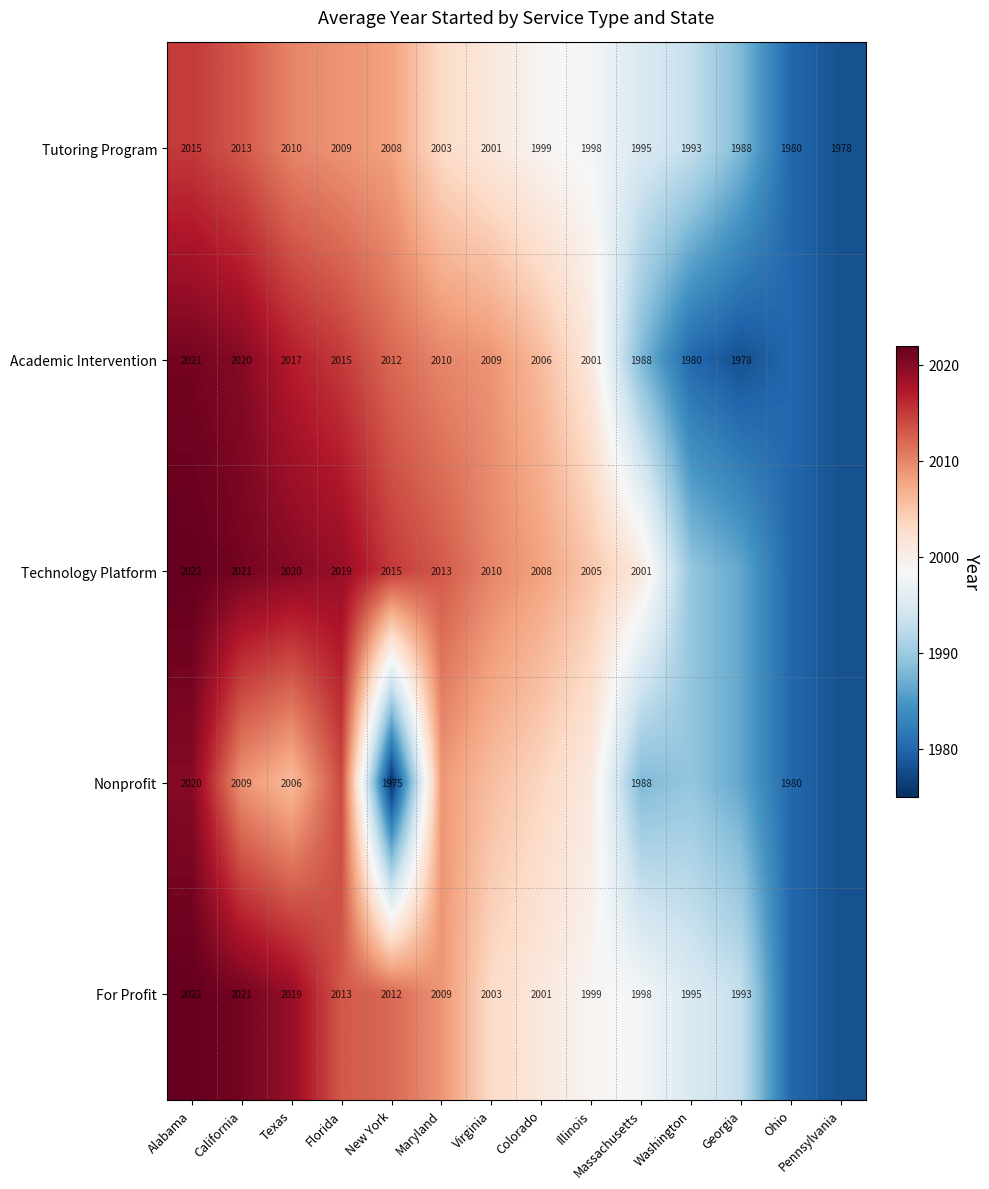

Which label corresponds to the largest value in the chart?

Alabama